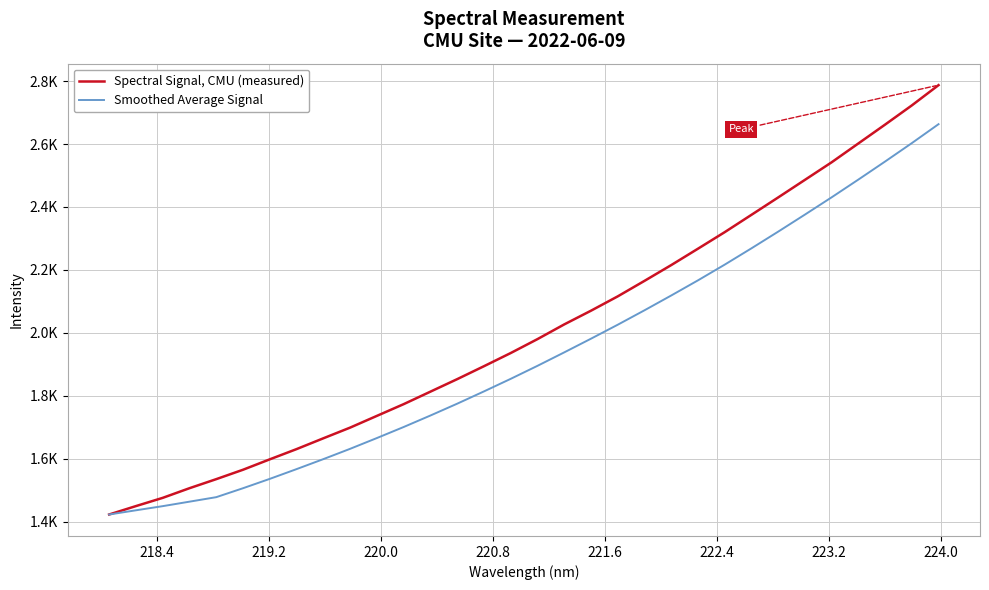

True or false: Smoothed Average Signal and Spectral Signal, CMU (measured) cross at least once.

False